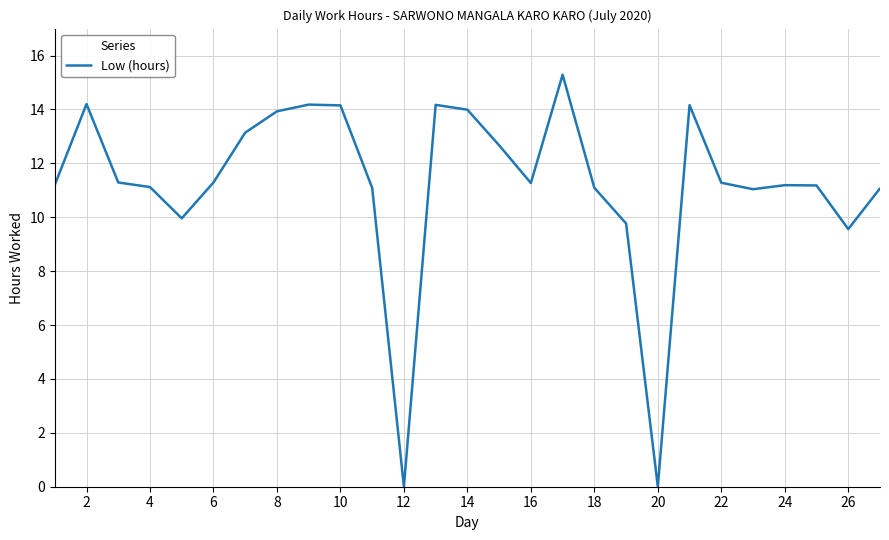

Does the chart have visible grid lines?

Yes